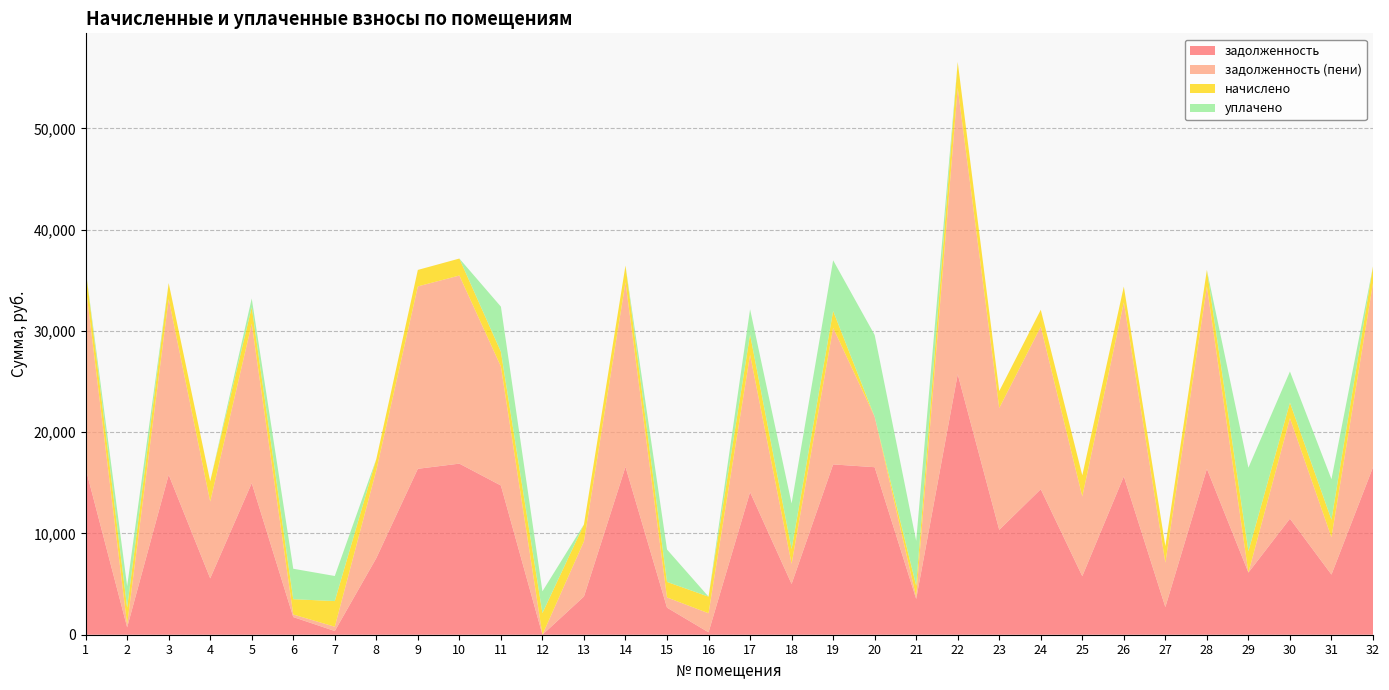

The value of задолженность at 18 is 8060.8. True or false?

False